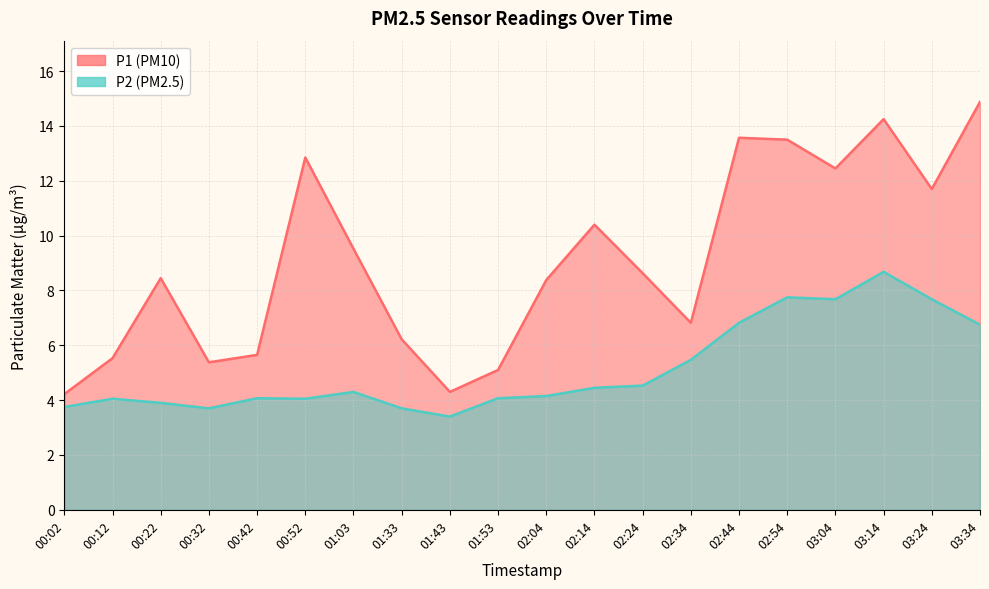

True or false: P2 has more than 2 interior local peaks.

True